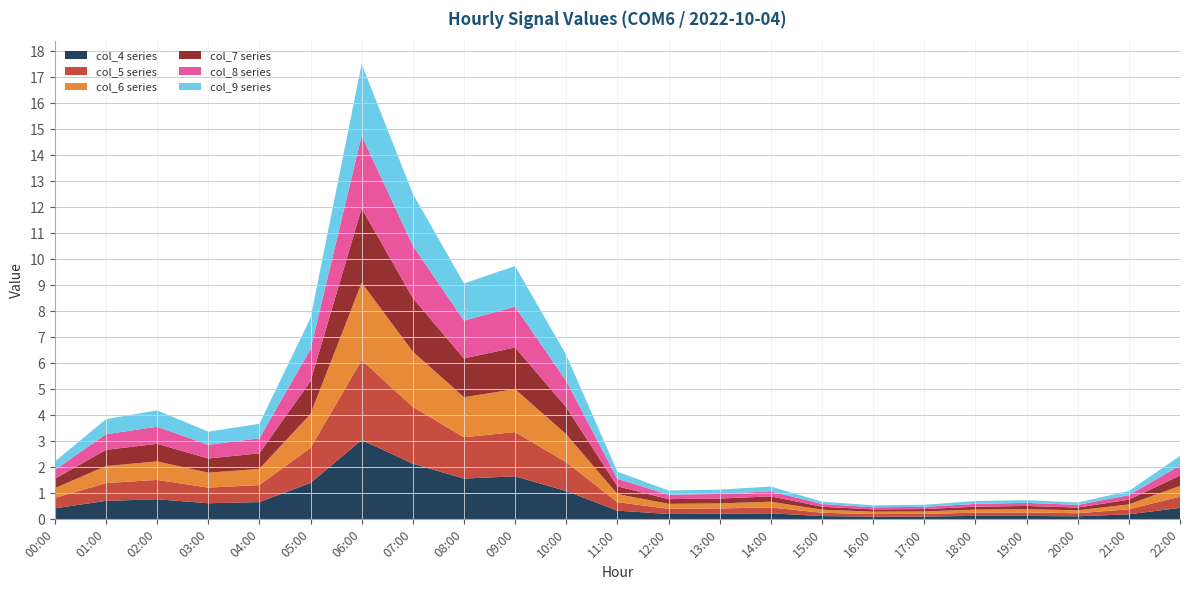

Reading left to right, extract all data points from this chart.

col_4: 0.4	0.7	0.8	0.6	0.7	1.4	3.1	2.1	1.6	1.7	1.1	0.3	0.2	0.2	0.2	0.1	0.1	0.1	0.1	0.1	0.1	0.2	0.4
col_5: 0.4	0.7	0.7	0.6	0.7	1.3	3.1	2.2	1.6	1.7	1.1	0.3	0.2	0.2	0.2	0.1	0.1	0.1	0.1	0.1	0.1	0.2	0.4
col_6: 0.4	0.7	0.7	0.6	0.6	1.3	3.0	2.1	1.5	1.7	1.1	0.3	0.2	0.2	0.2	0.1	0.1	0.1	0.1	0.1	0.1	0.2	0.4
col_7: 0.4	0.6	0.7	0.5	0.6	1.3	2.9	2.1	1.5	1.6	1.0	0.3	0.2	0.2	0.2	0.1	0.1	0.1	0.1	0.1	0.1	0.2	0.4
col_8: 0.3	0.6	0.7	0.5	0.6	1.2	2.8	2.0	1.5	1.6	1.0	0.3	0.2	0.2	0.2	0.1	0.1	0.1	0.1	0.1	0.1	0.2	0.4
col_9: 0.3	0.6	0.6	0.5	0.6	1.2	2.8	2.0	1.4	1.6	1.0	0.3	0.2	0.2	0.2	0.1	0.1	0.1	0.1	0.1	0.1	0.2	0.4